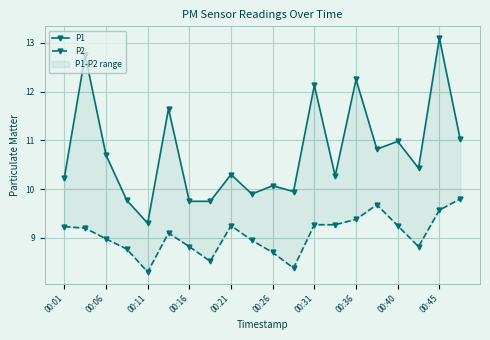

List the series in order of their peak value, lowest first.

P2, P1